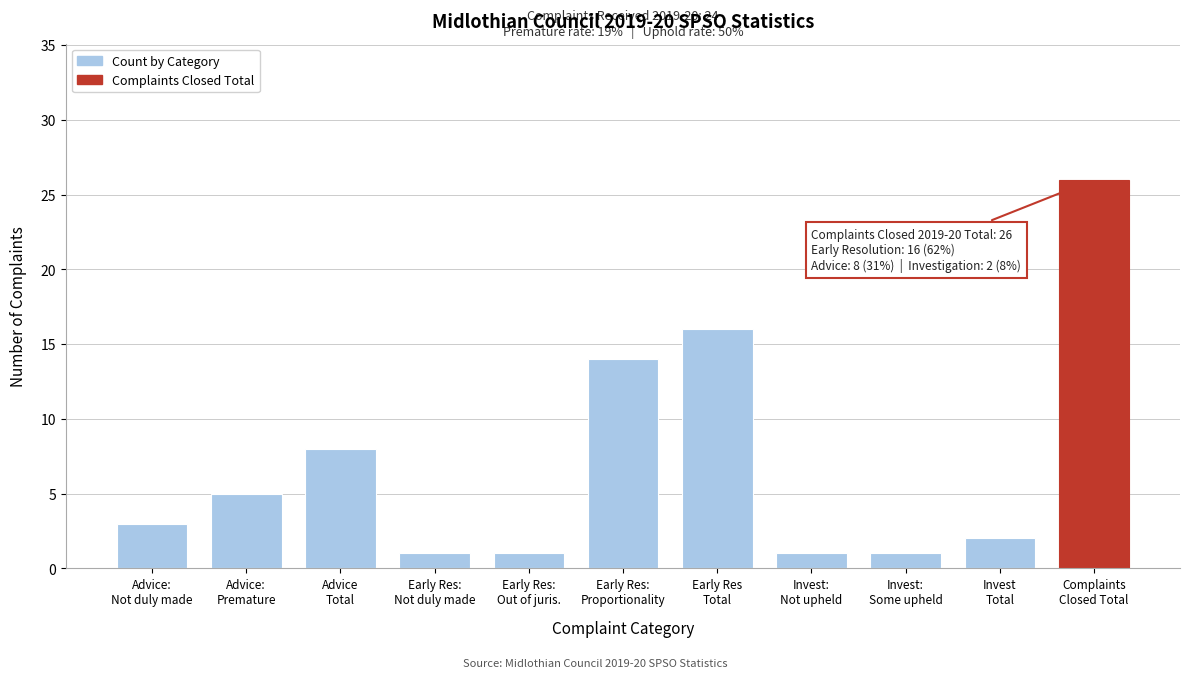

Reading left to right, list all the values displayed in this chart.

3	5	8	1	1	14	16	1	1	2	26